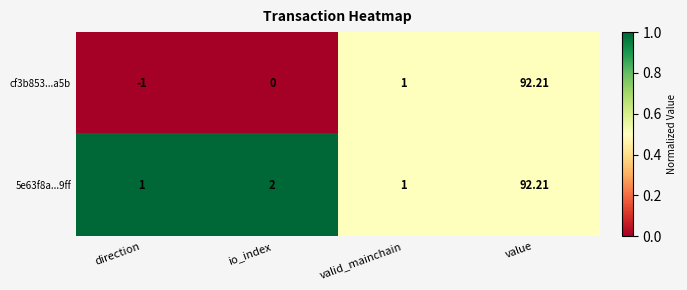

Is the value of 5e63f8a...9ff at direction greater than the value of cf3b853...a5b at direction?

Yes